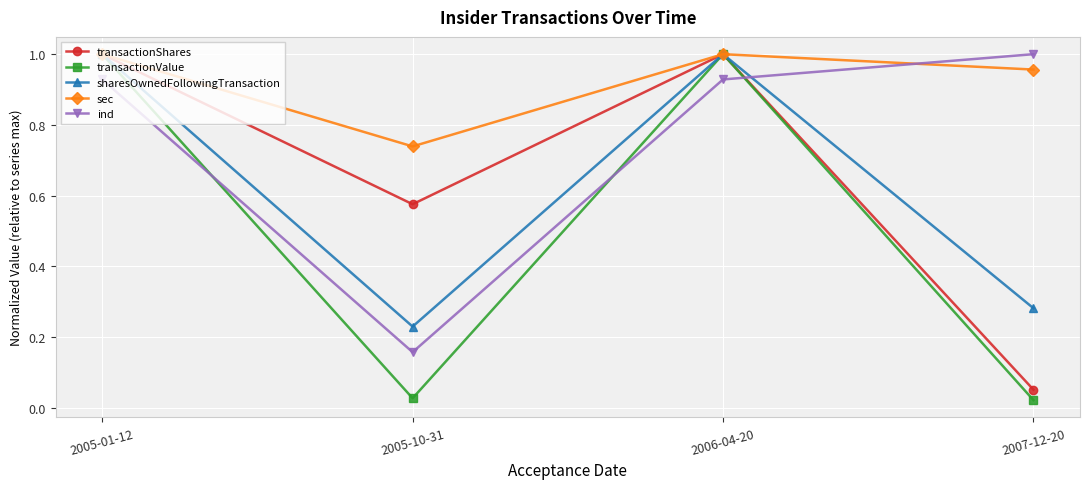

Which series has the largest range (max minus min)?

transactionValue